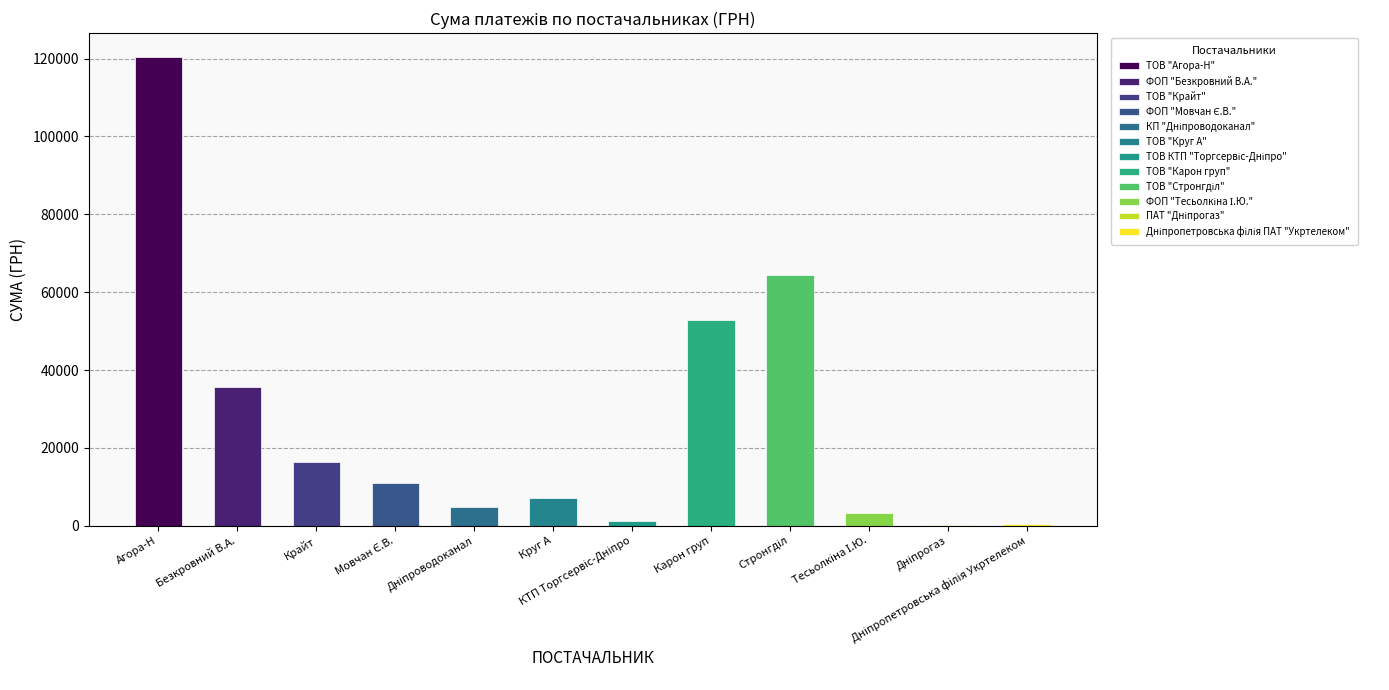

Does the chart contain any negative values?

No